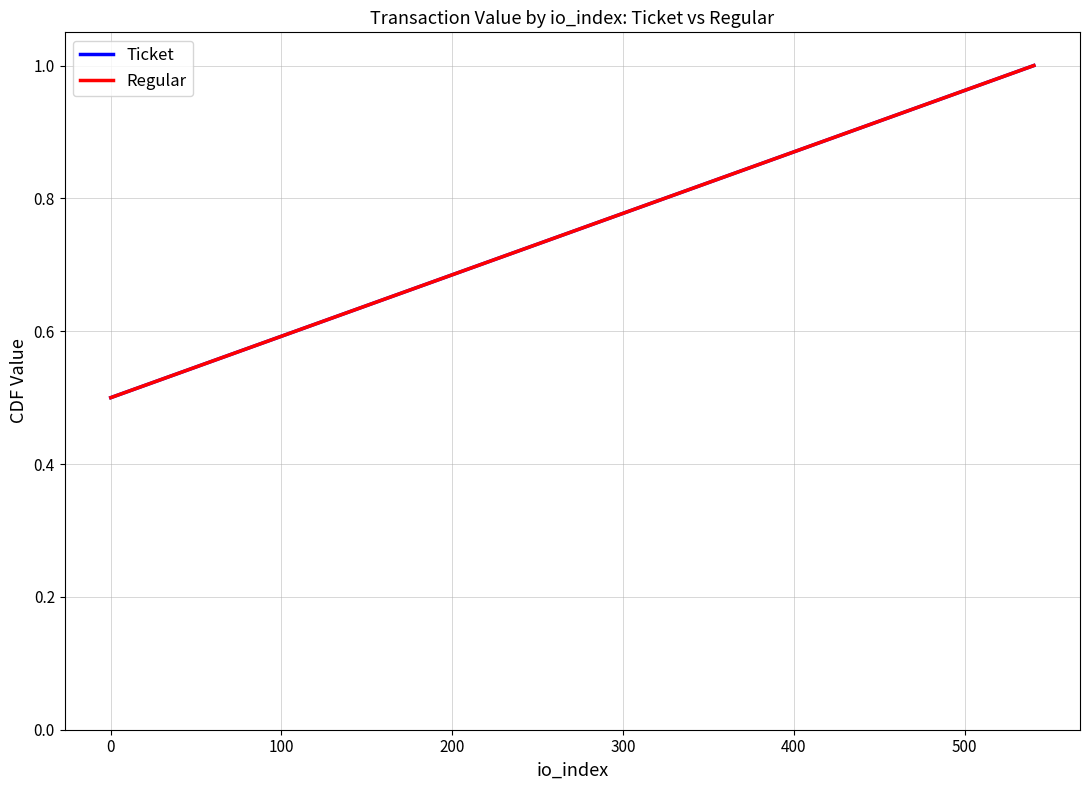

Is it true that Ticket equals 0.9 at −100?

False